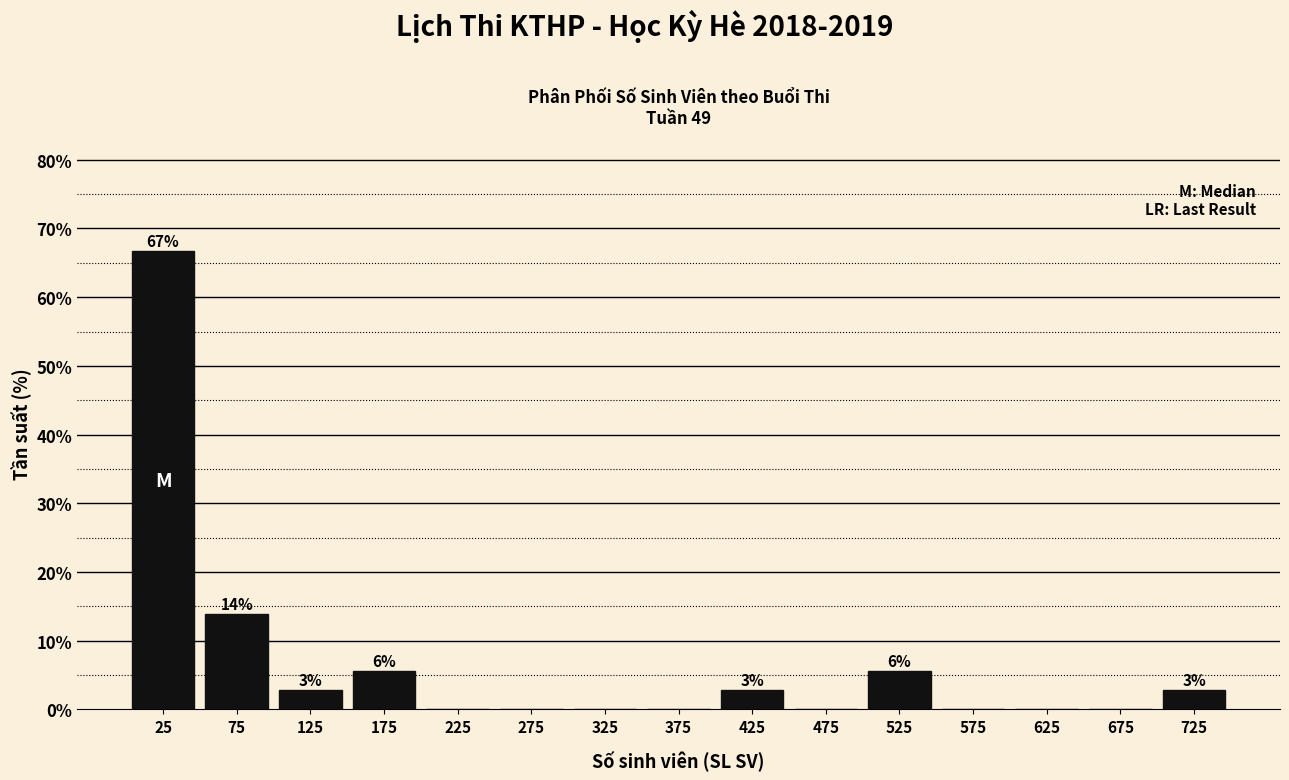

Over which range of the x-axis is the bar tallest?

0 to 50